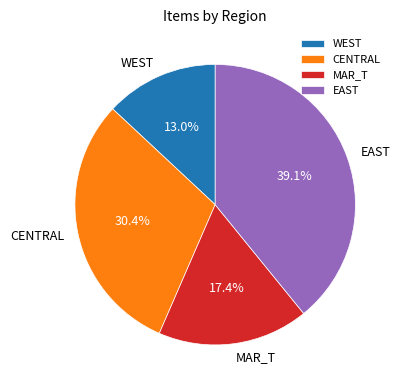

To the nearest percent, what is the difference between the largest and smallest slice percentages?

26%